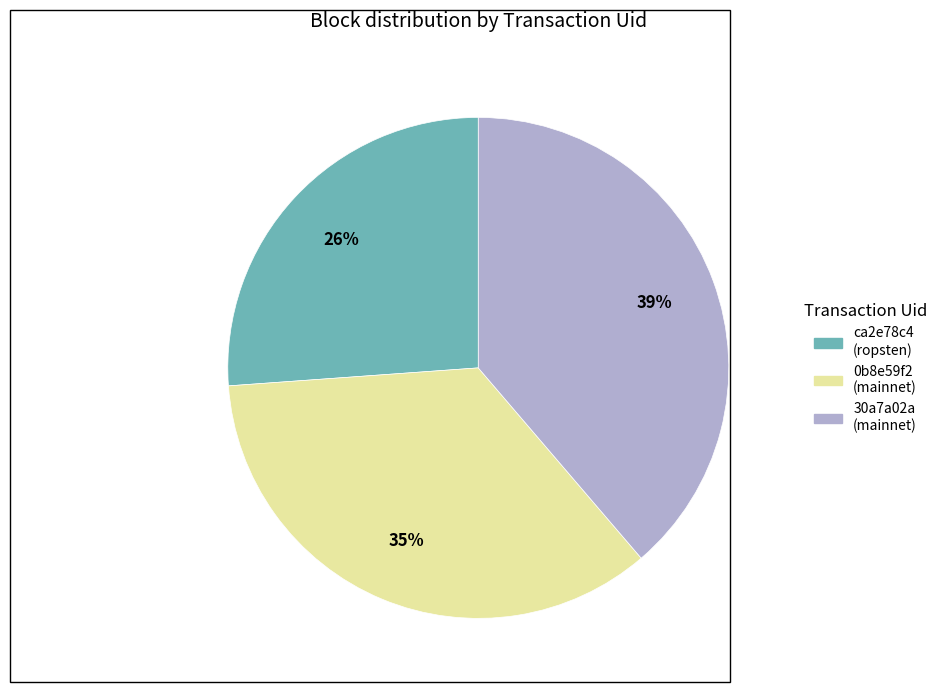

Approximately how many times larger is the value at 0b8e59f2 (mainnet) compared to ca2e78c4 (ropsten)?

1.3